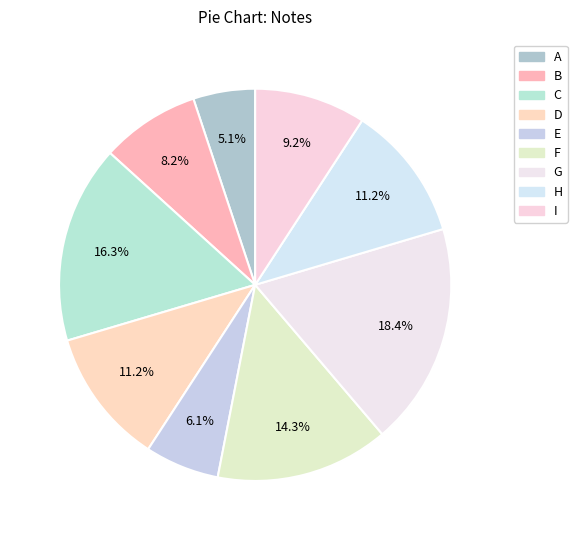

To the nearest percent, what portion does B represent?

8%